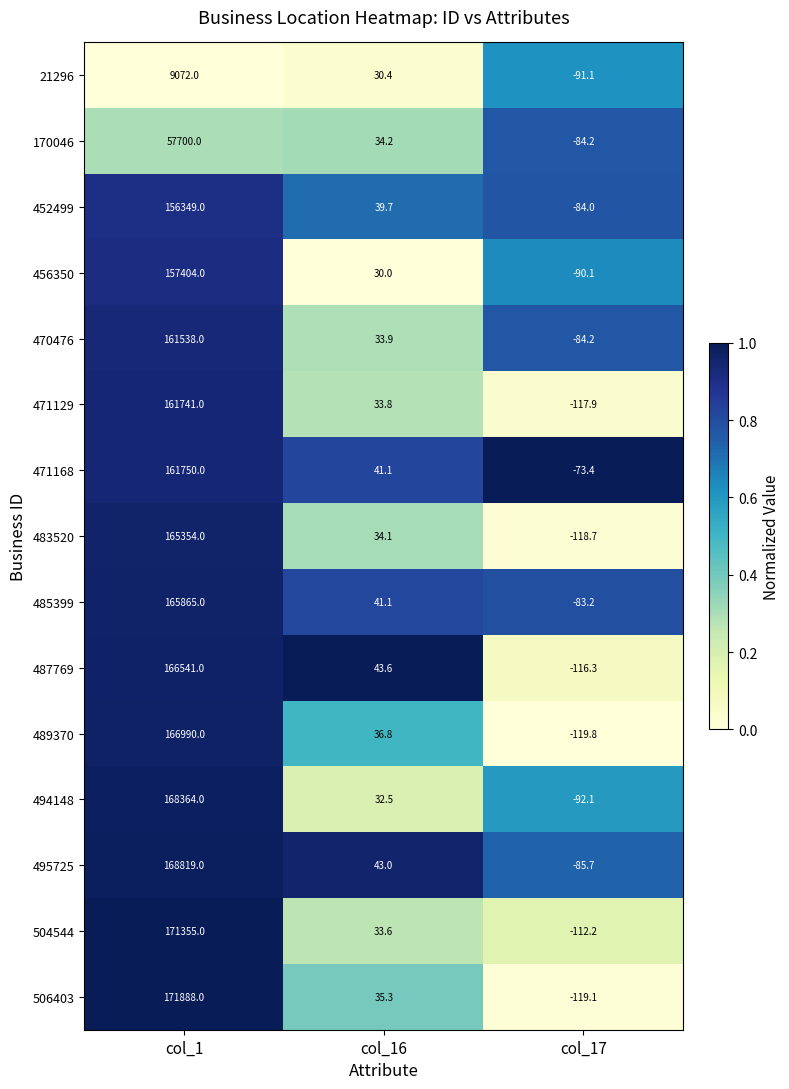

What value does the 452499 series have at col_17?

-84.0